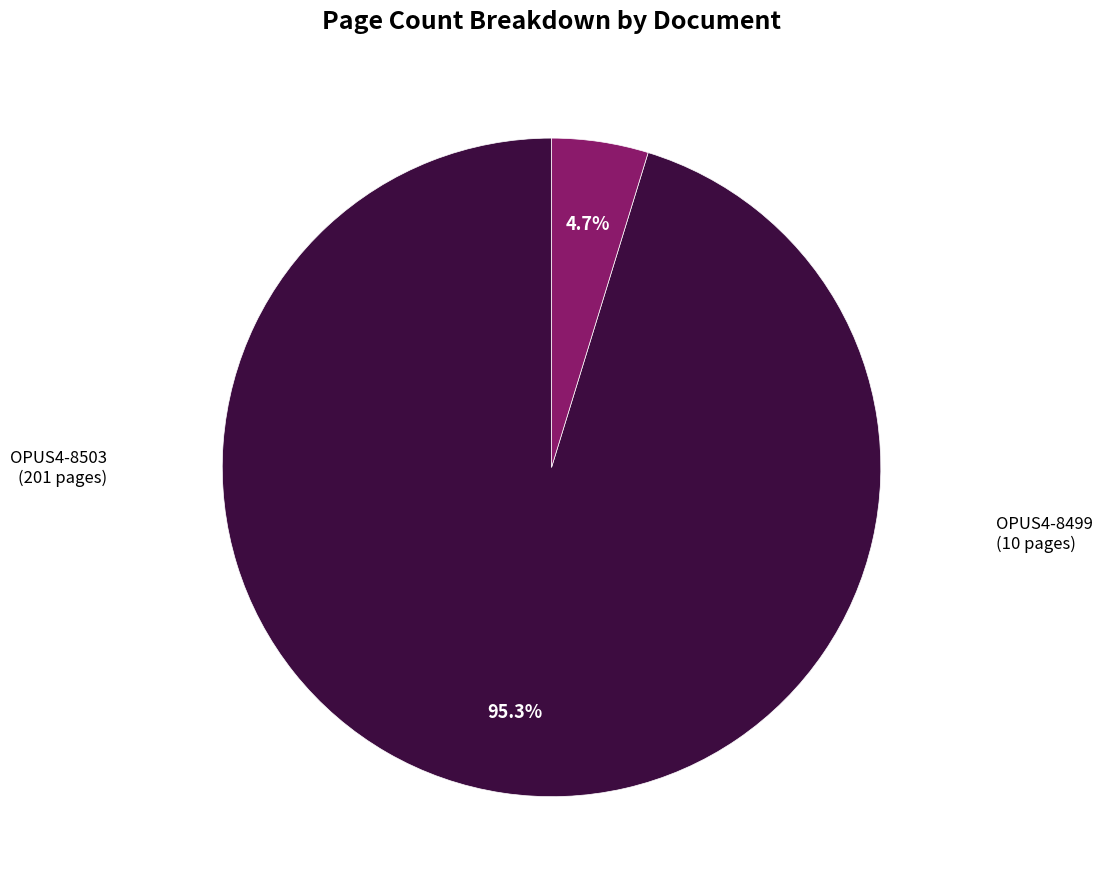

Is there any slice that represents more than half of the pie?

Yes